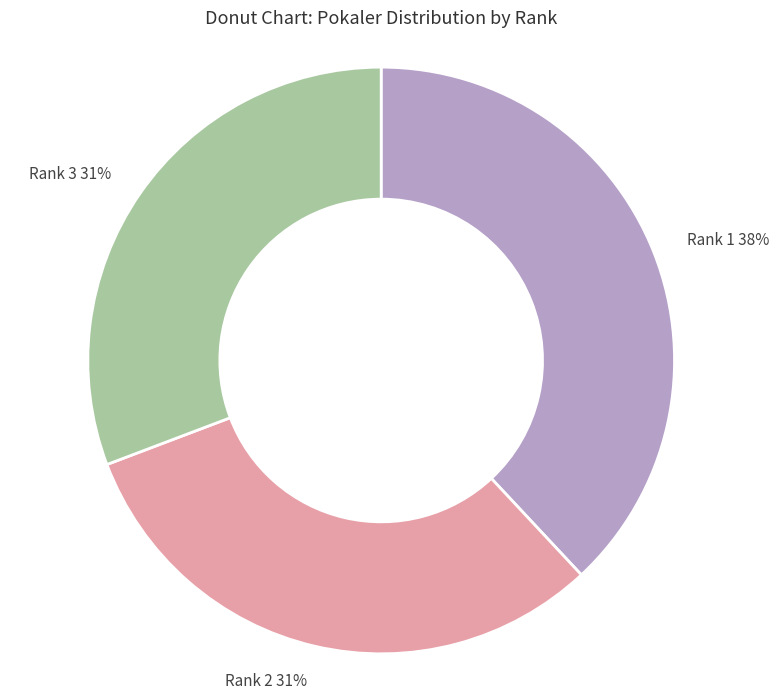

Count the number of slices in the pie.

3